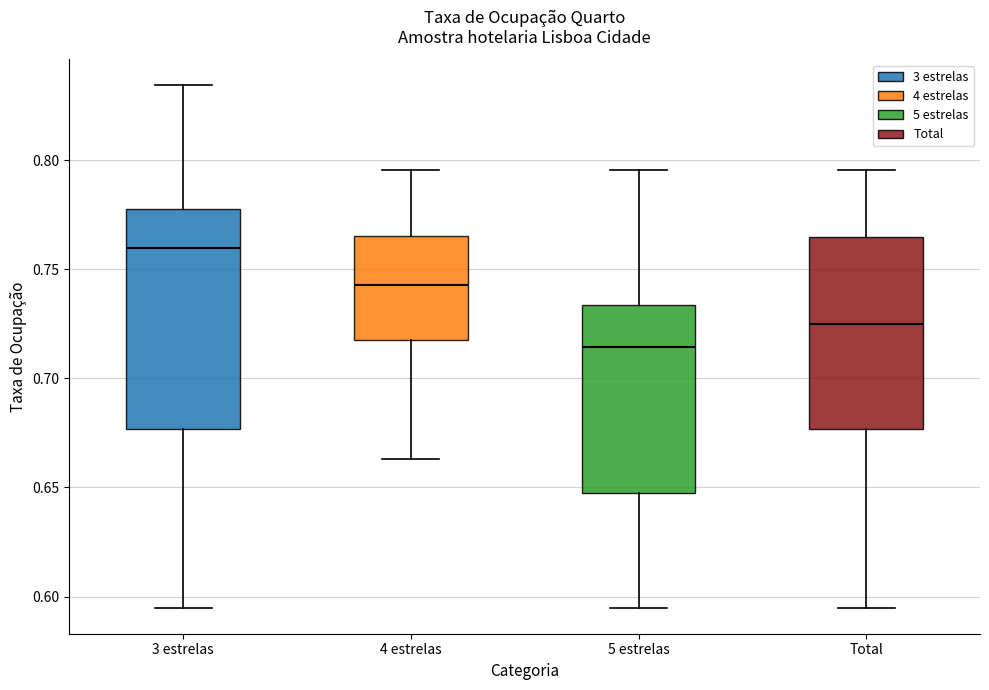

Where does the median line of the box for 4 estrelas sit on the y-axis? The values are not printed on the chart, so give them approximately, as read against the axis.

0.745